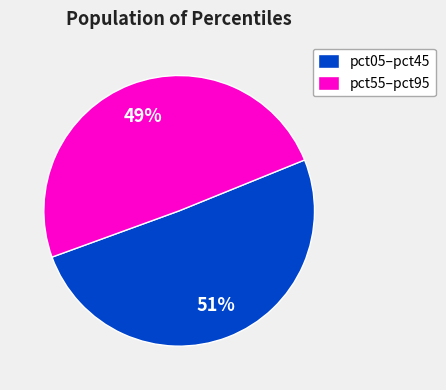

Which has a higher value, pct05–pct45 or pct55–pct95?

pct05–pct45